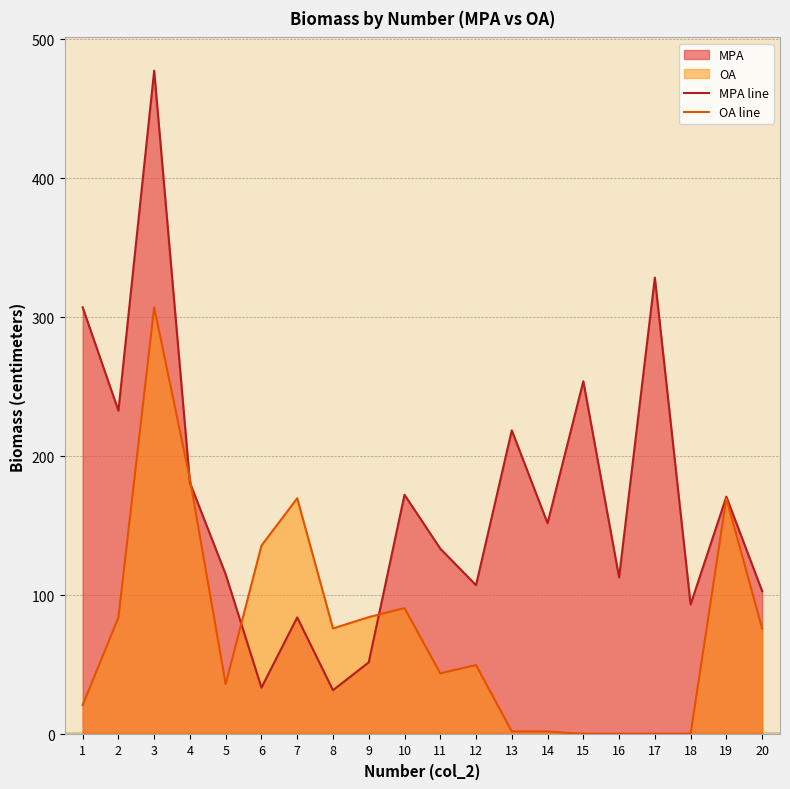

How many data points in OA are above 76?

10